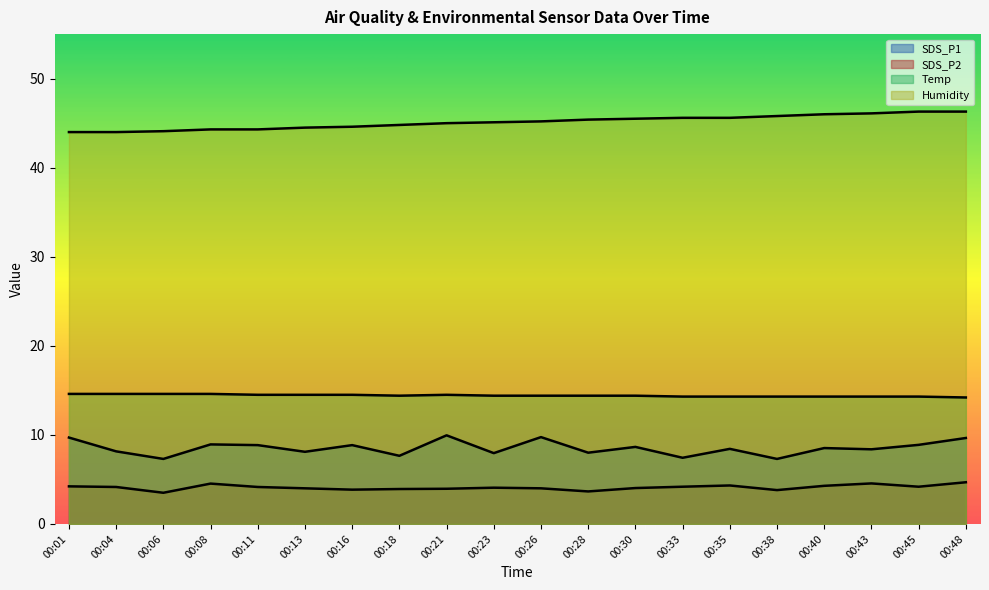

At which category is the sum across all series the highest?

00:48